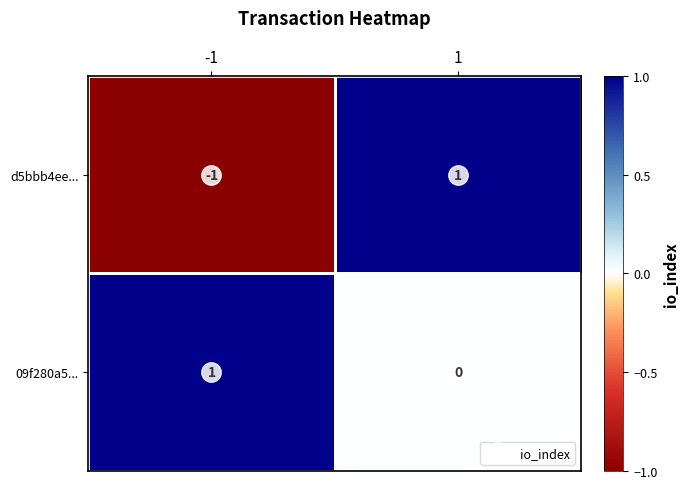

Which series has the largest range (max minus min)?

d5bbb4ee...